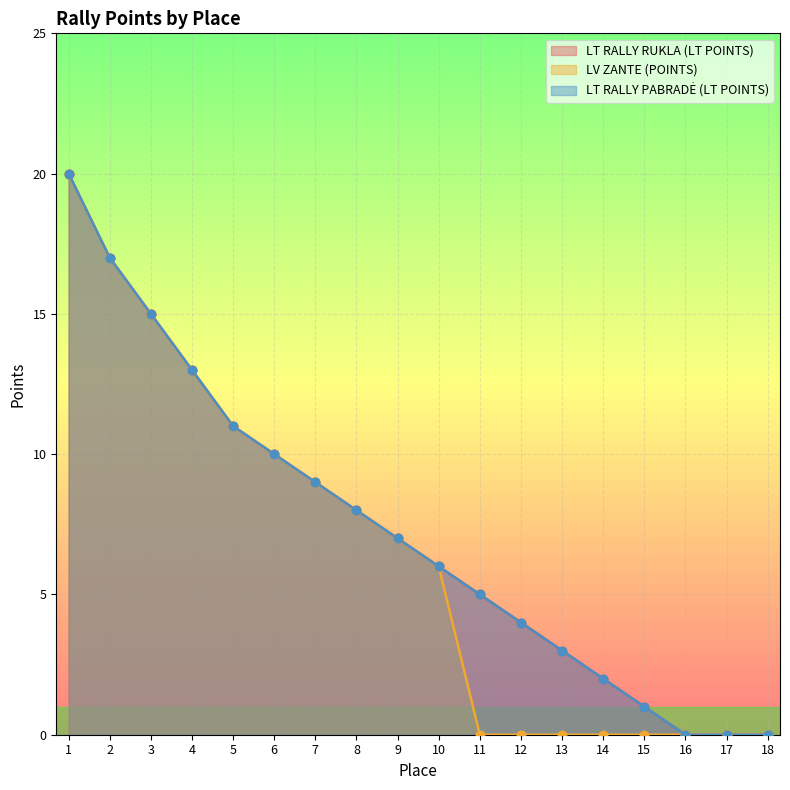

Which series has the largest Y range (max minus min)?

LT RALLY RUKLA (LT POINTS)